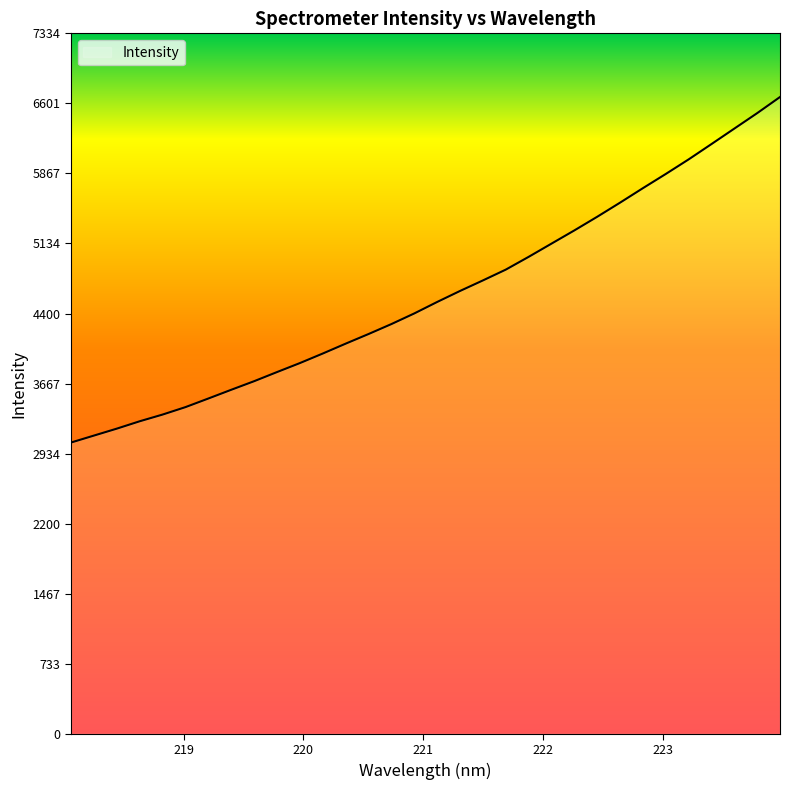

What is the maximum value shown in the chart?

6667.4